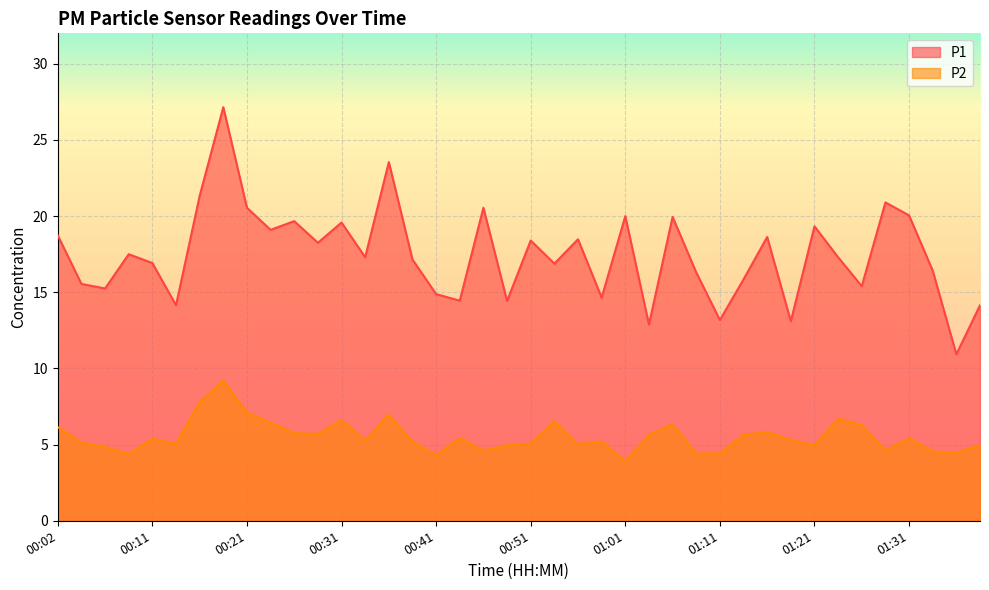

True or false: P2 and P1 intersect in this chart.

False